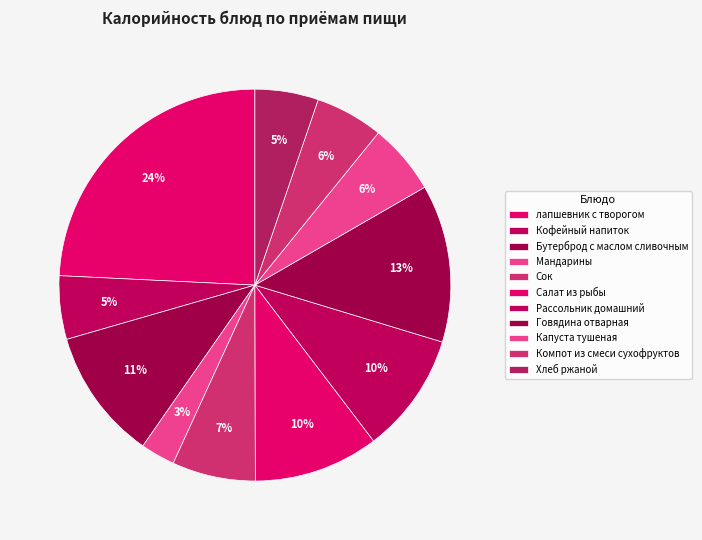

Which has a higher value, Компот из смеси сухофруктов or Мандарины?

Компот из смеси сухофруктов